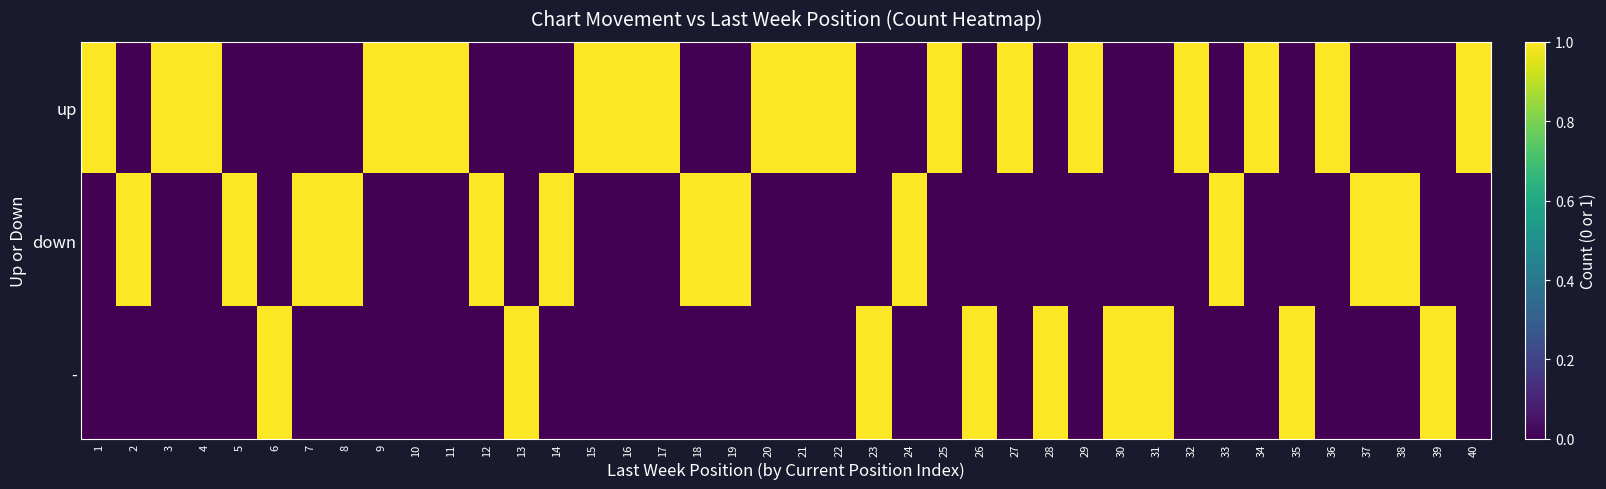

What is the total value across all series at 12?

1